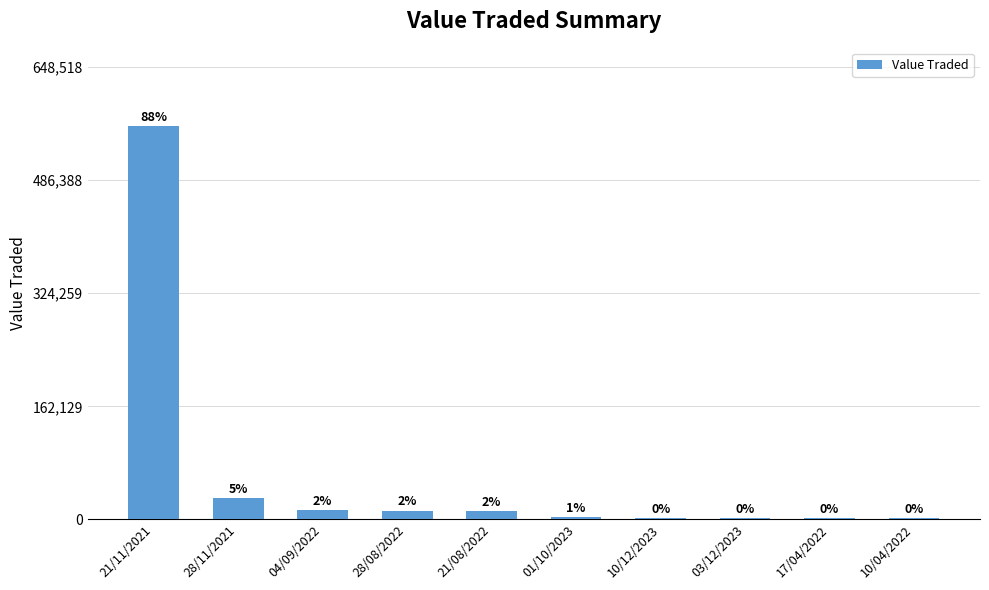

How many data points does each series have?

10